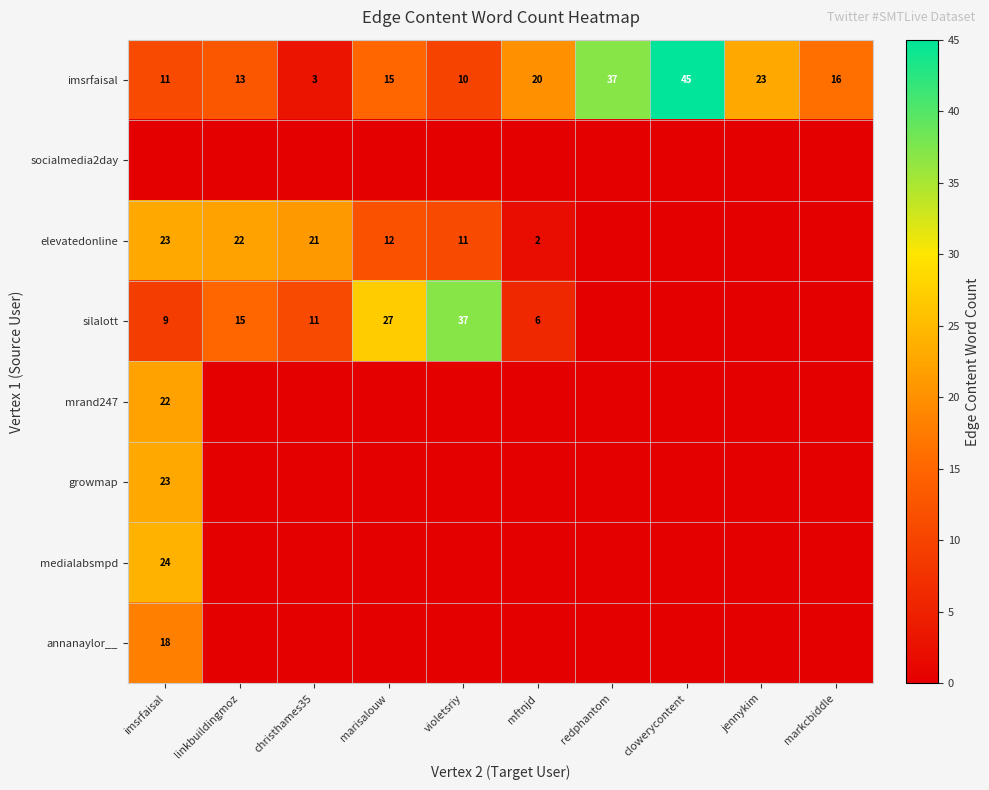

Which category has the highest value in the elevatedonline series?

imsrfaisal